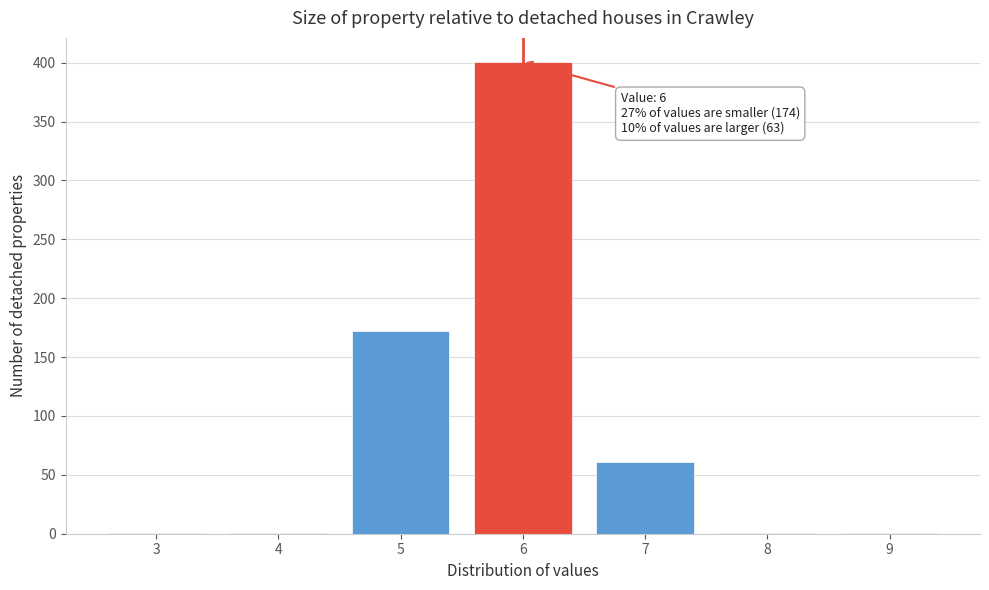

Reading left to right, what are all the values shown in this chart?

3=1	4=1	5=172	6=401	7=61	8=1	9=1